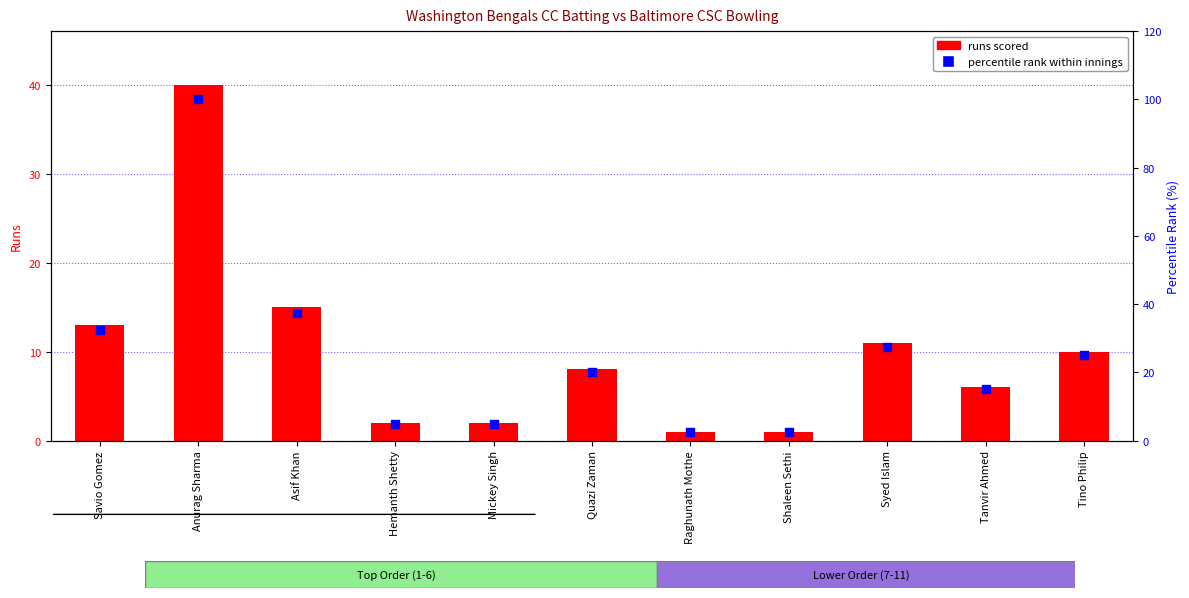

What are all the series names shown in the legend?

runs scored, percentile rank within innings